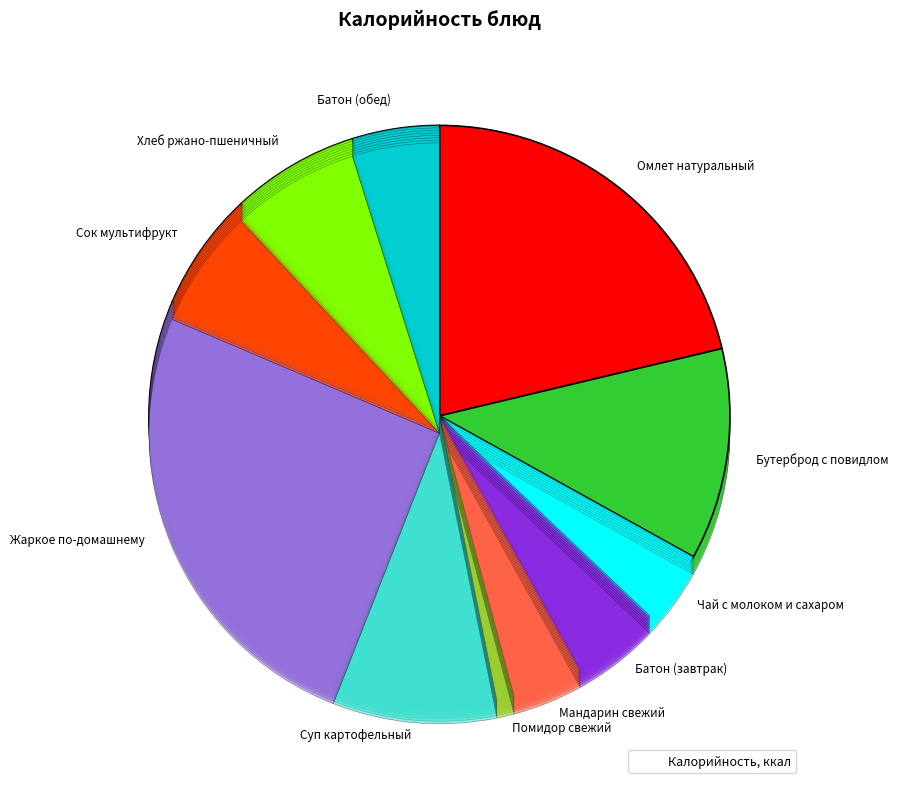

Which category has the biggest portion of the pie?

Жаркое по-домашнему